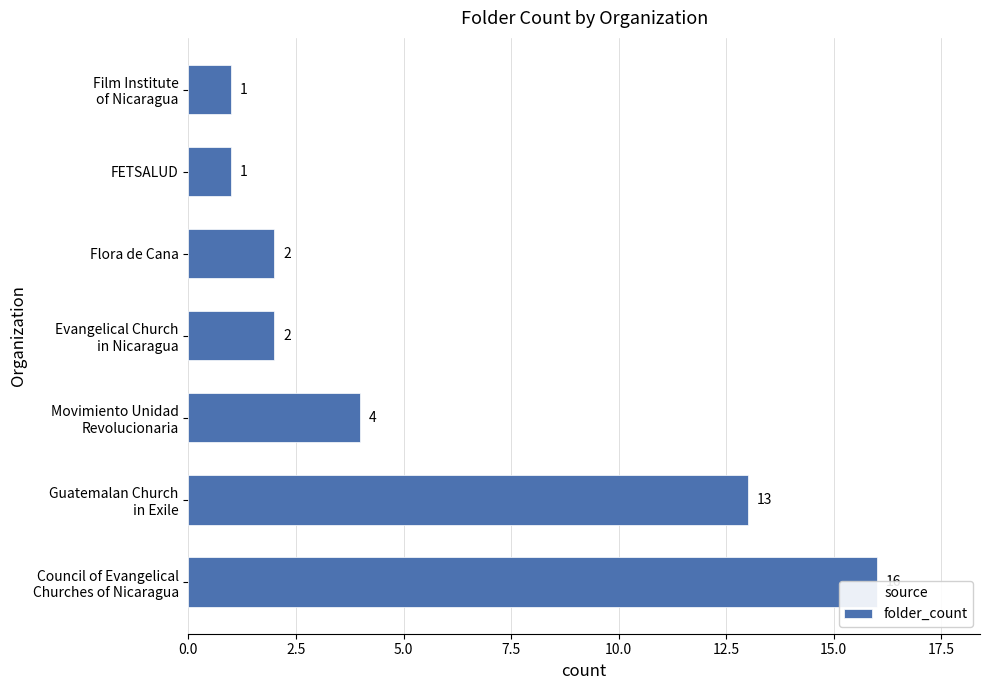

Count the number of data series in this chart.

1